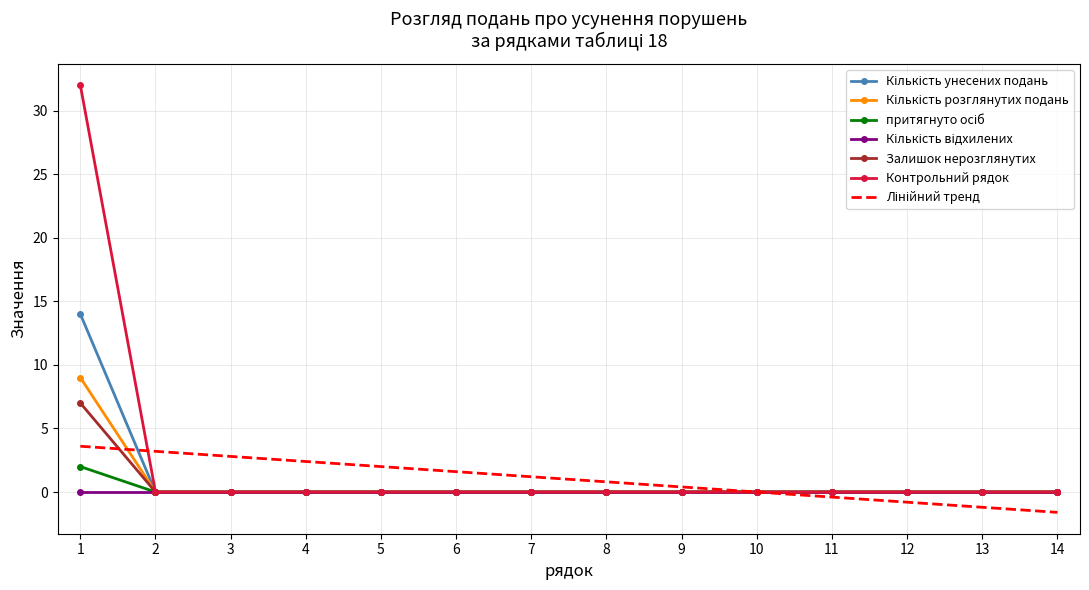

What is the difference between the highest and lowest values at 4?

2.4